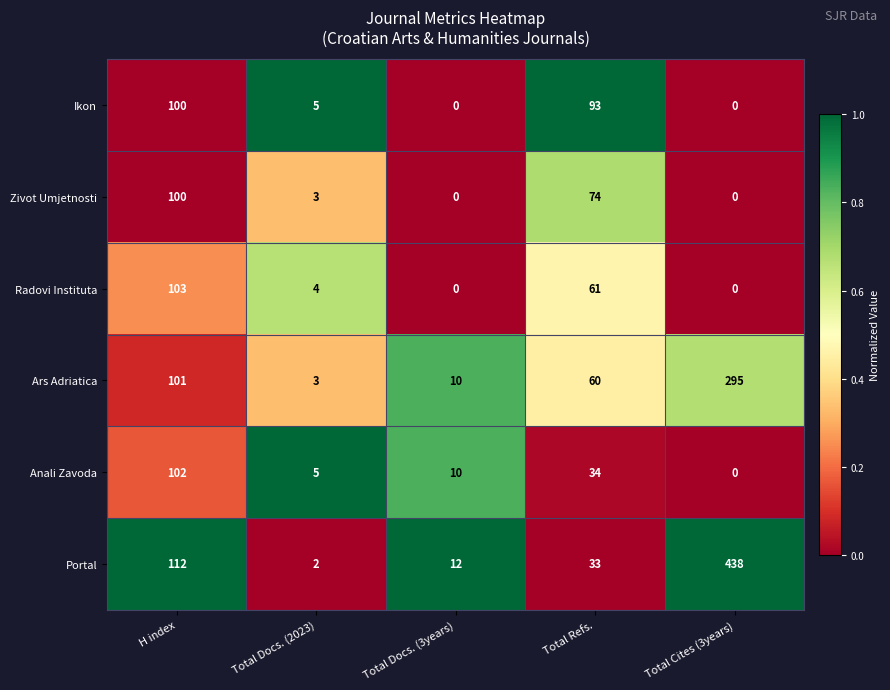

What is the total value across all series at H index?

618